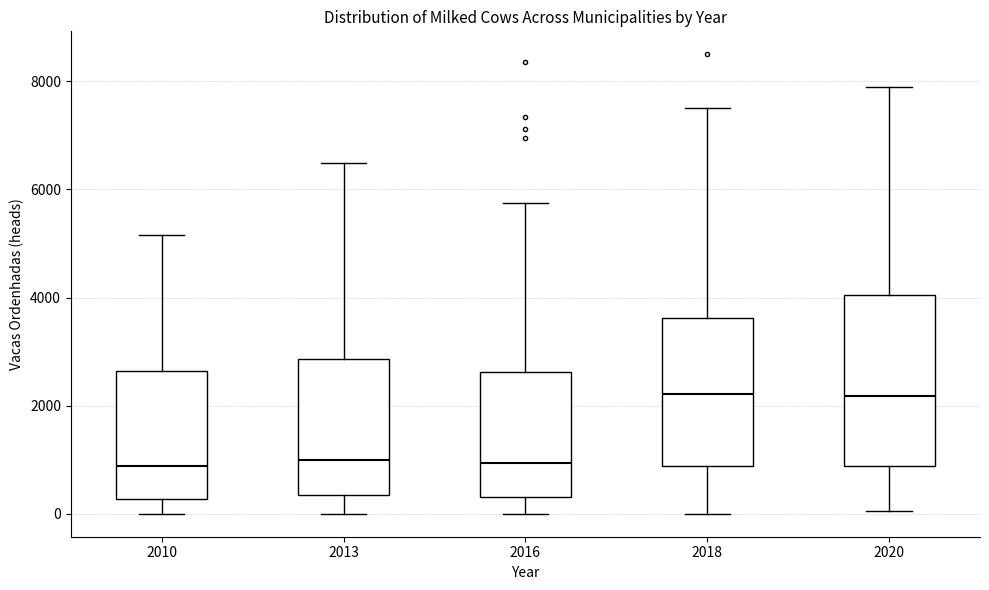

Reading left to right, transcribe this box plot: for each box, give where its median line is, the range the box spans, and where its two whiskers end, as read against the y-axis. The values are not printed on the chart, so give them approximately, as read against the axis.

2010: median 800, box 200 to 2600, whiskers 0 to 5200
2013: median 1000, box 400 to 2800, whiskers 0 to 6400
2016: median 1000, box 400 to 2600, whiskers 0 to 5800
2018: median 2200, box 800 to 3600, whiskers 0 to 7600
2020: median 2200, box 800 to 4000, whiskers 0 to 8000